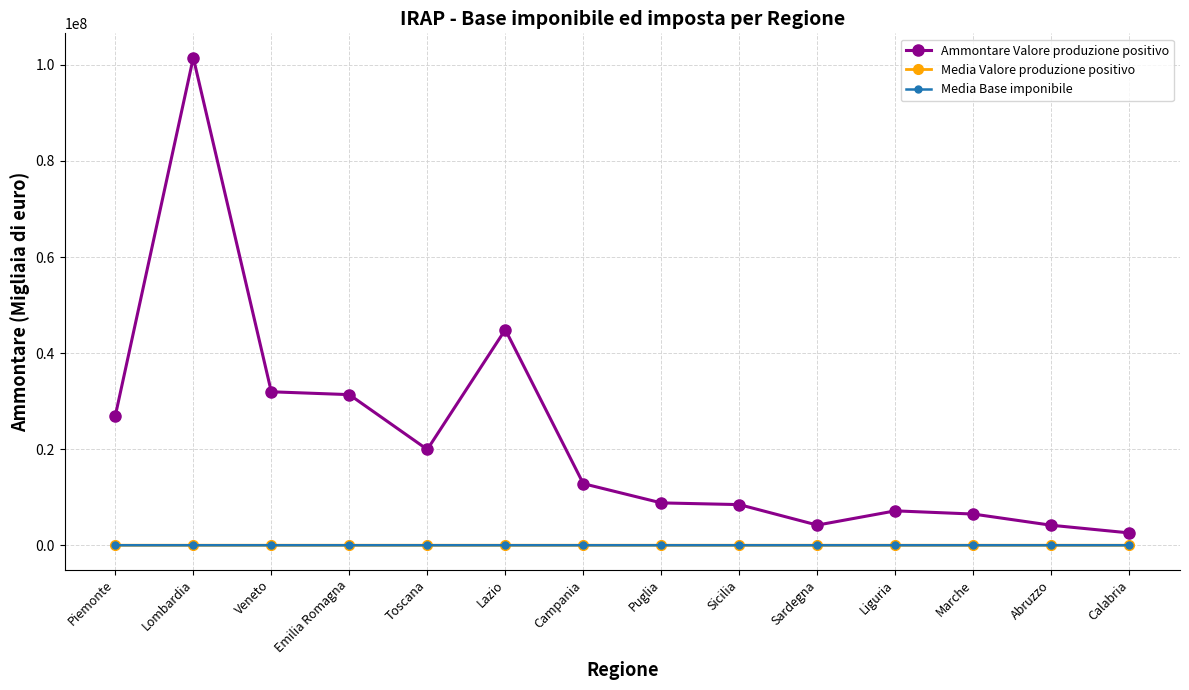

True or false: Media Base imponibile has more than 0 interior local peaks.

True